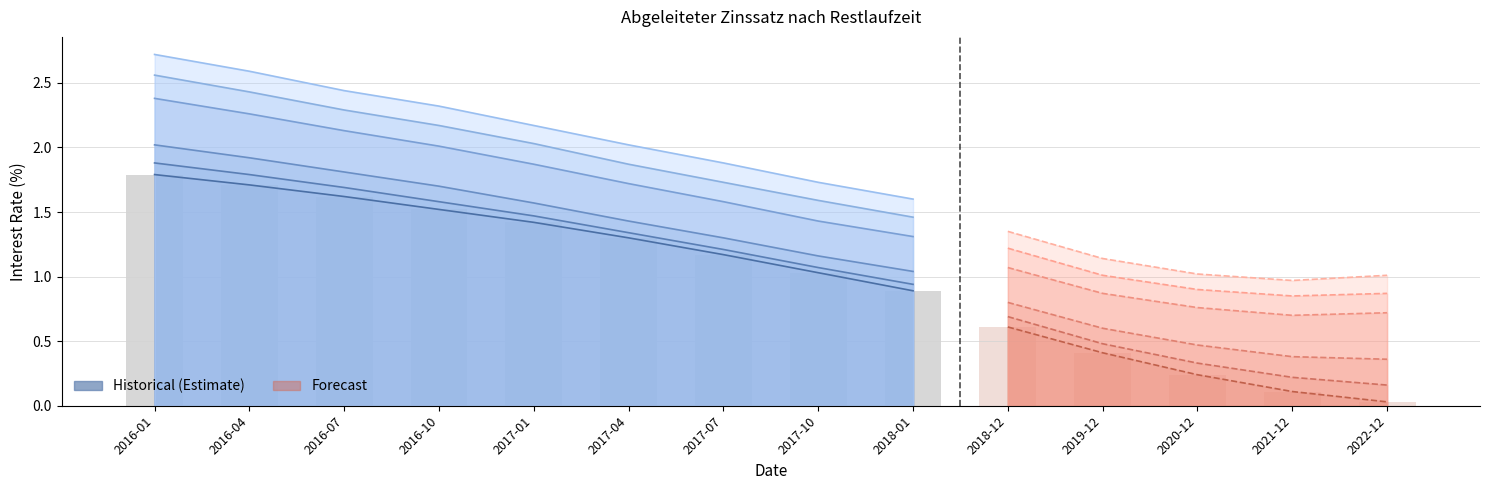

Reading right to left, what are all the values shown in this chart?

1 Year: 0.0	0.1	0.2	0.4	0.6	0.9	1.0	1.2	1.3	1.4	1.5	1.6	1.7	1.8
2 Years: 0.2	0.2	0.3	0.5	0.7	0.9	1.1	1.2	1.3	1.5	1.6	1.7	1.8	1.9
3 Years: 0.4	0.4	0.5	0.6	0.8	1.0	1.2	1.3	1.4	1.6	1.7	1.8	1.9	2.0
5 Years: 0.7	0.7	0.8	0.9	1.1	1.3	1.4	1.6	1.7	1.9	2.0	2.1	2.3	2.4
6 Years: 0.9	0.8	0.9	1.0	1.2	1.5	1.6	1.7	1.9	2.0	2.2	2.3	2.4	2.6
7 Years: 1.0	1.0	1.0	1.1	1.4	1.6	1.7	1.9	2.0	2.2	2.3	2.4	2.6	2.7